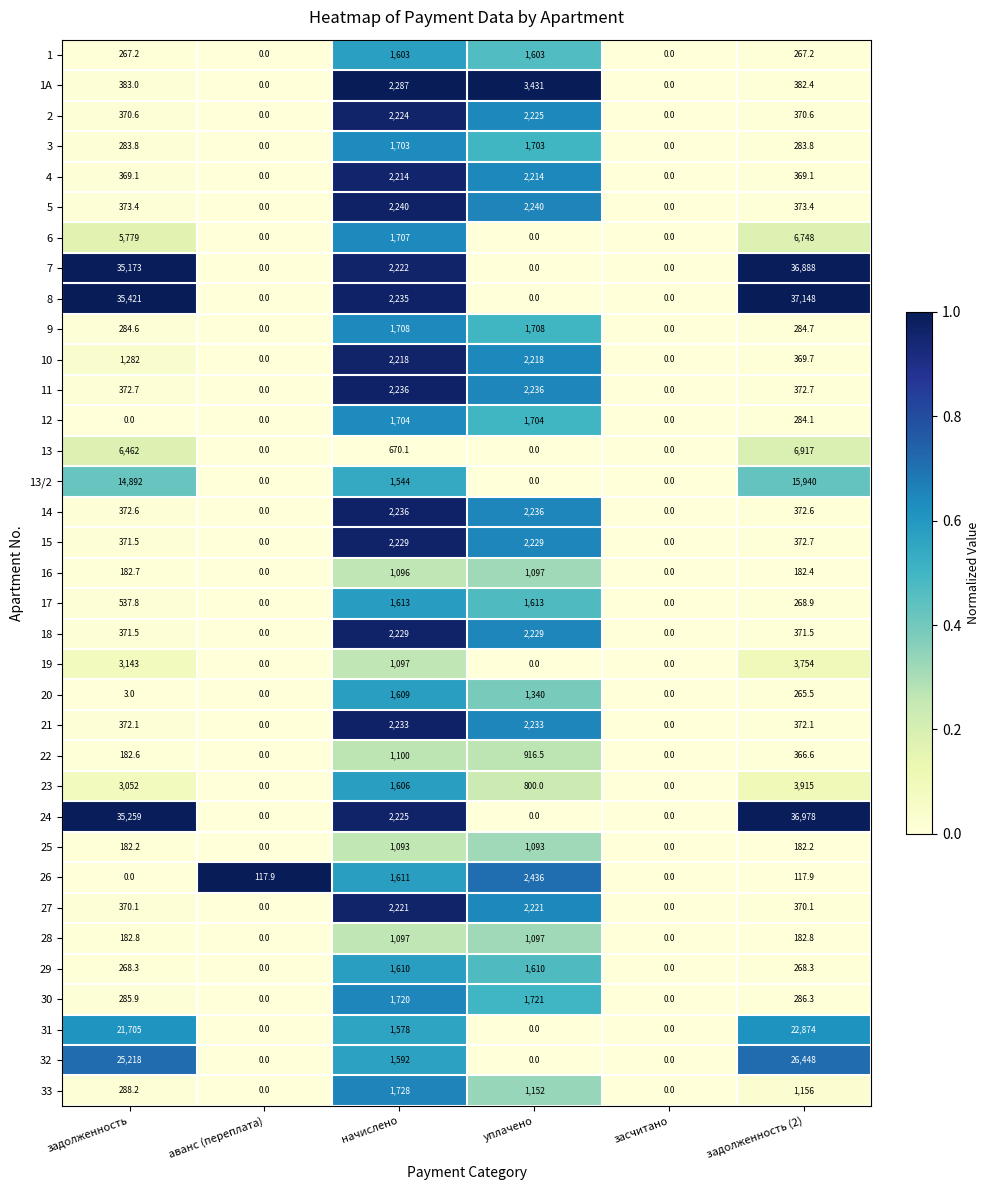

True or false: 19 has a value of 794.2 at задолженность (2).

False